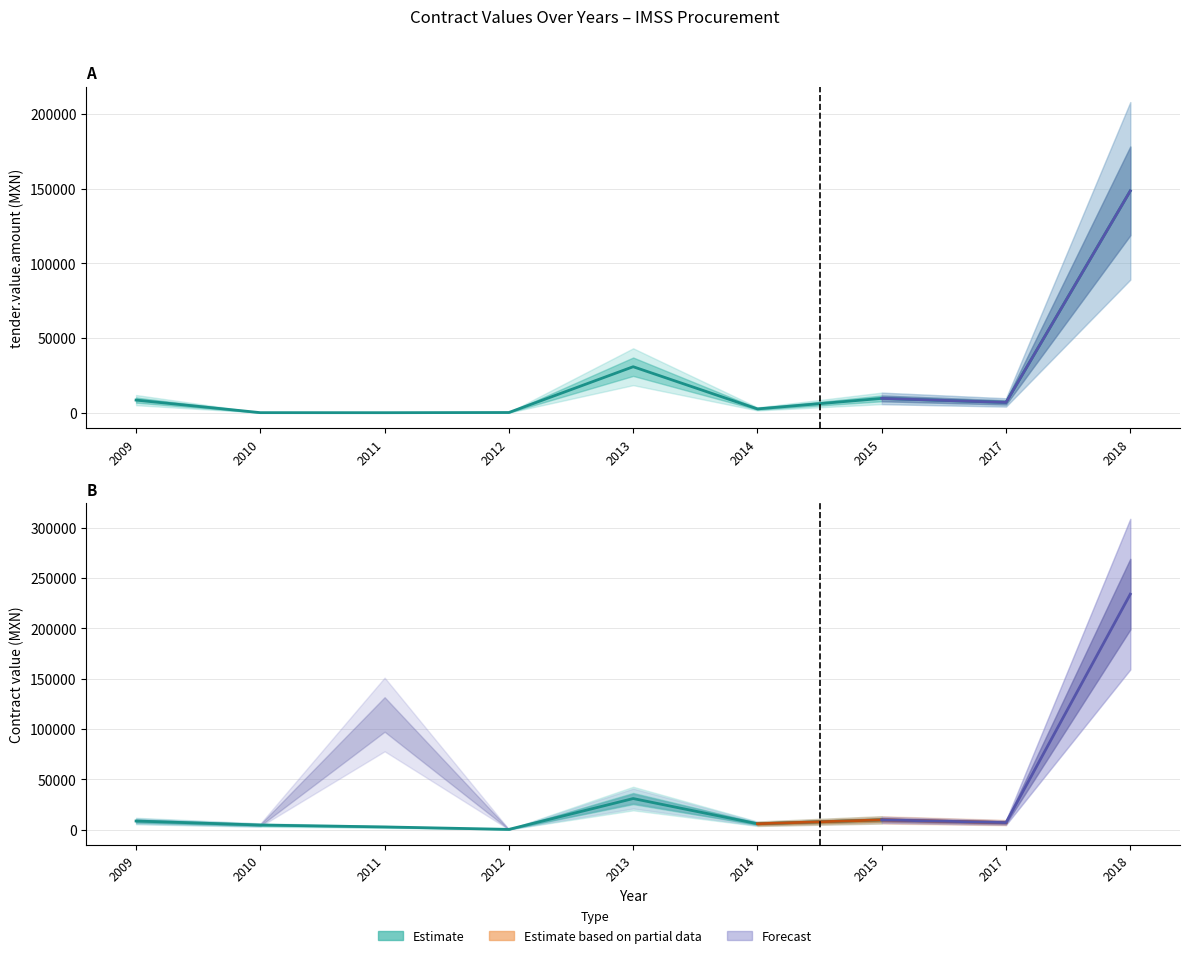

True or false: contracts.items.valueMxIMSS and tender.value.amount intersect in this chart.

False